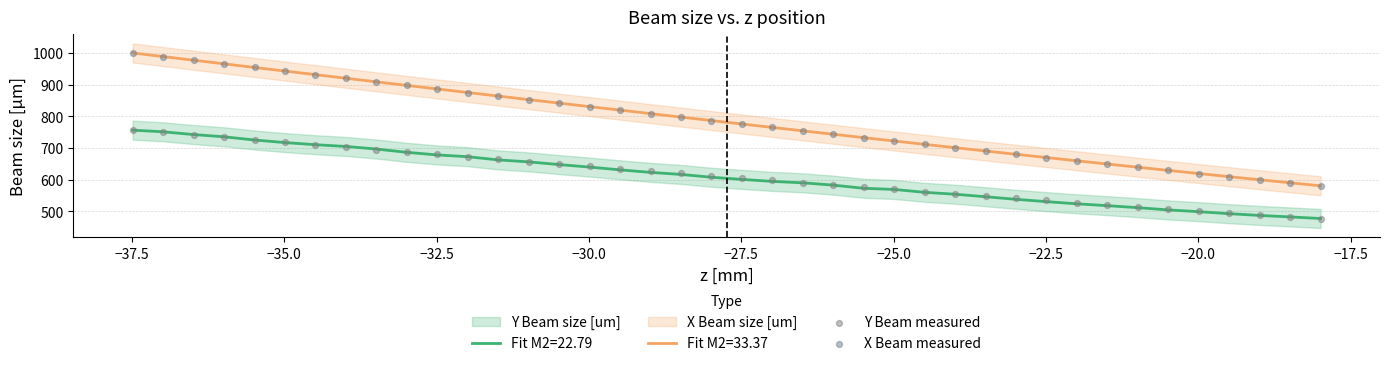

At how many categories does at least one series exceed 709?

27